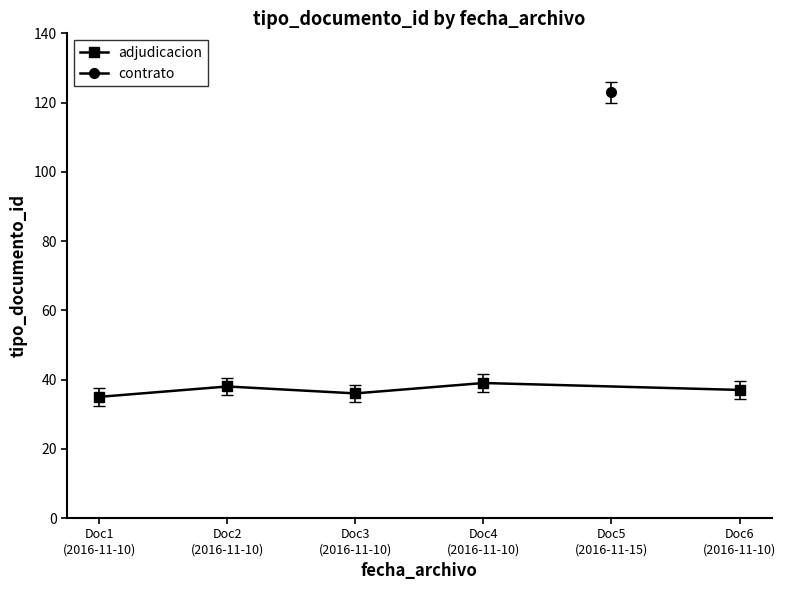

What is the value of the adjudicacion point at the 2nd from the left?

38